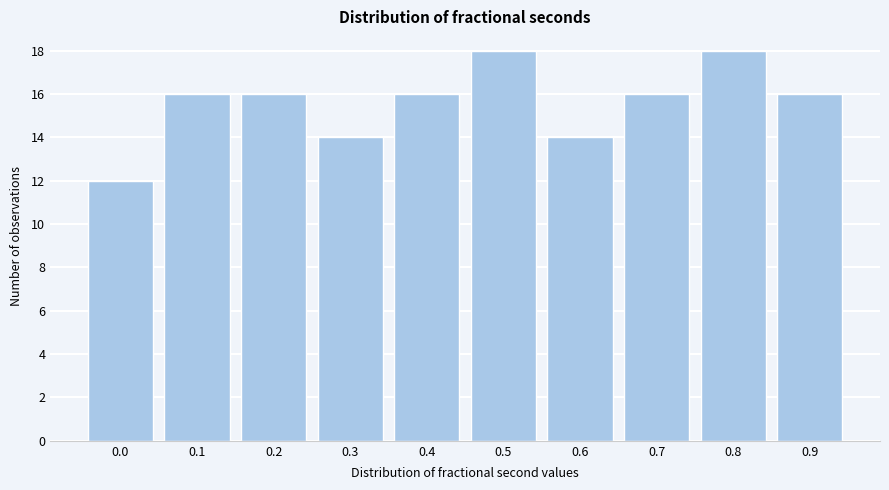

Reading left to right, list all the values displayed in this chart.

12	16	16	14	16	18	14	16	18	16